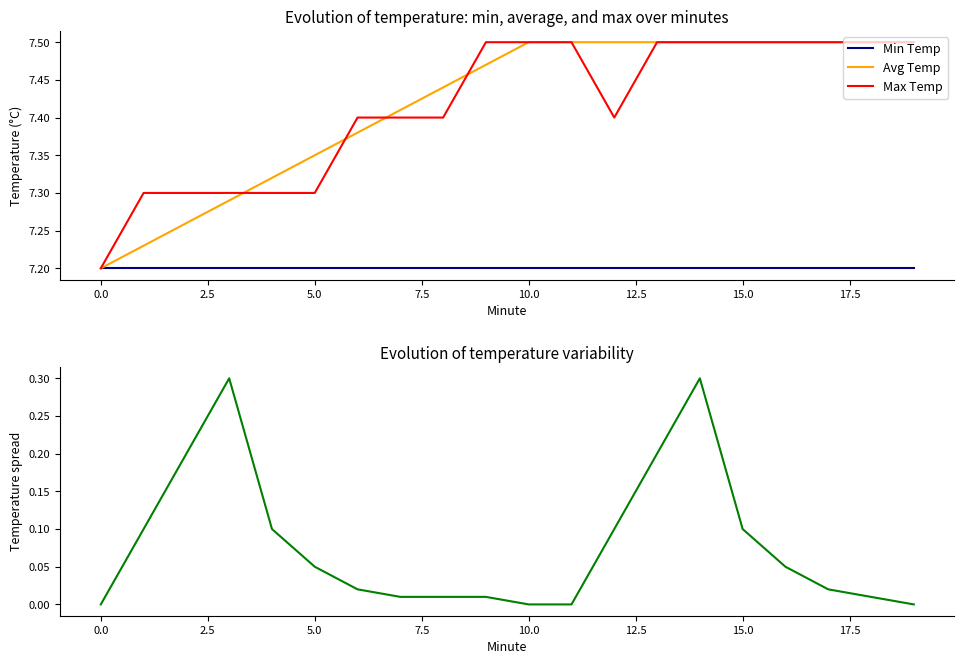

The value of Avg Temp at 10.0 is 7.5. True or false?

True